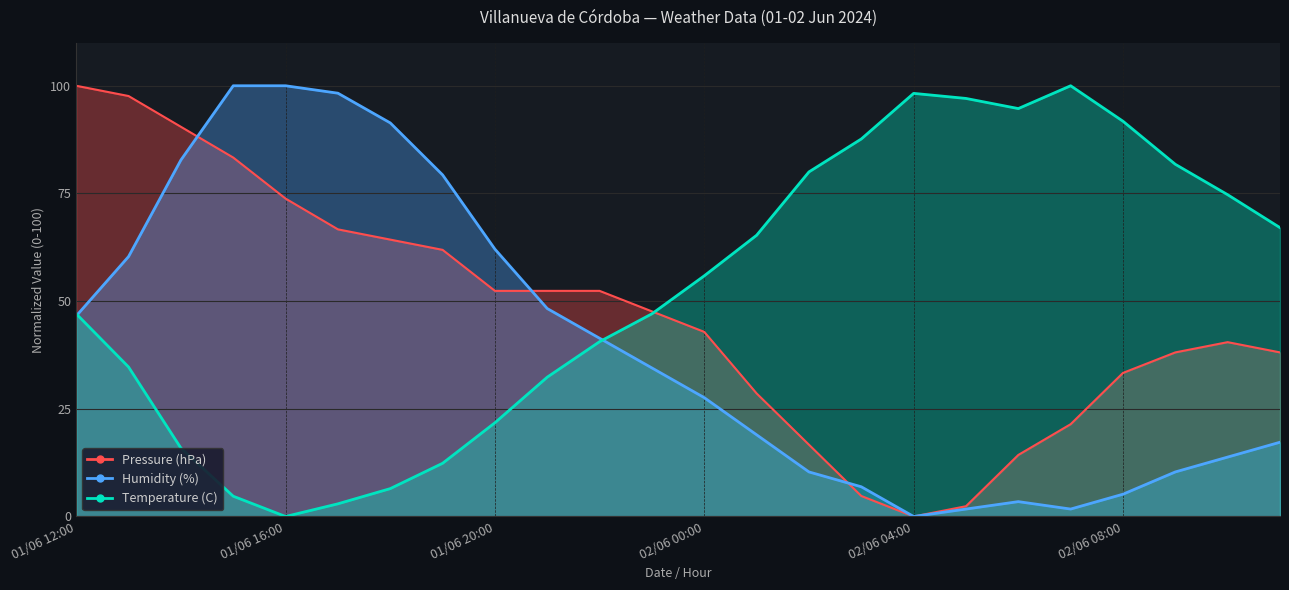

How many lines are shown in the chart?

3